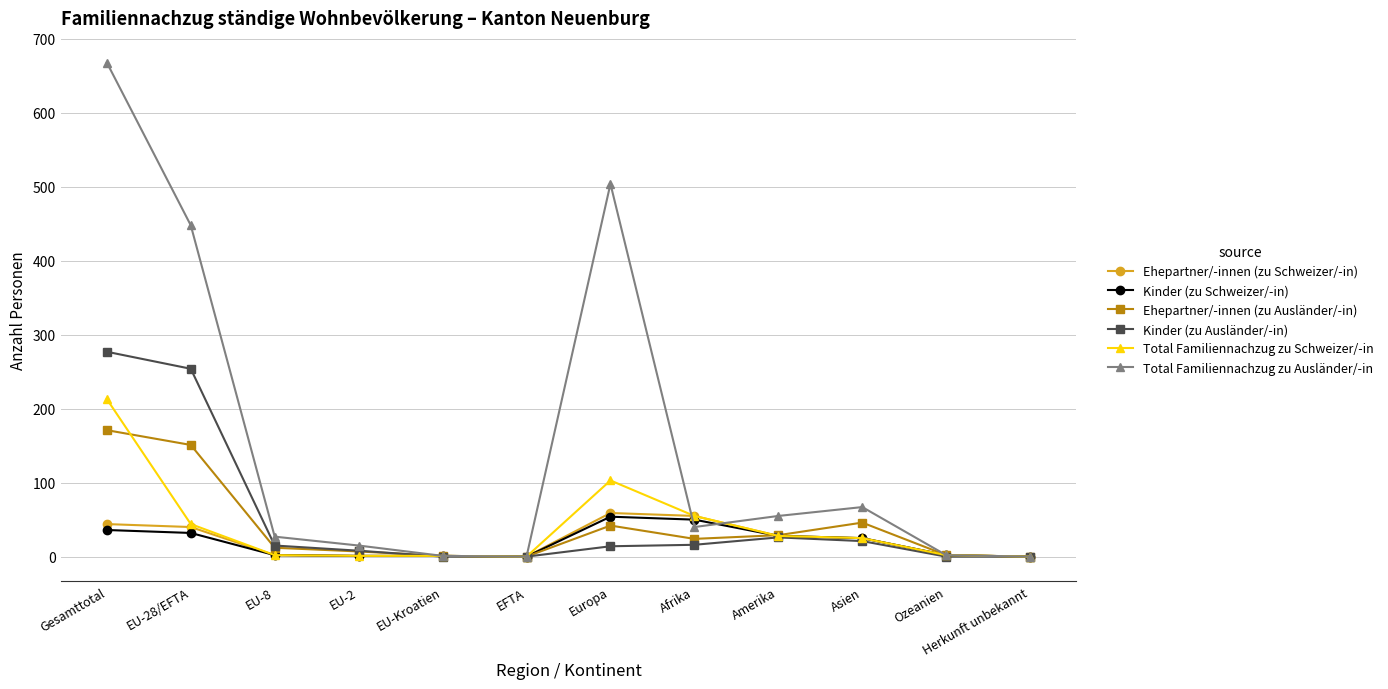

Which label corresponds to the largest value in the chart?

Gesamttotal